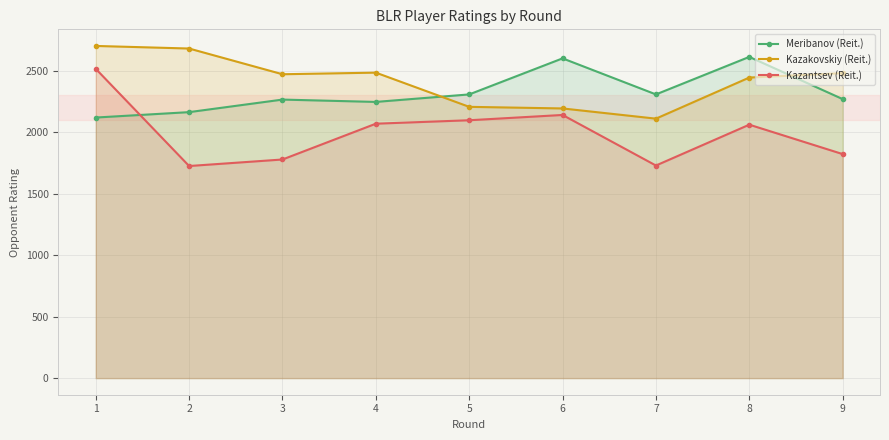

What is the difference between the second highest and second lowest values in the Kazantsev (Reit.) series?

411